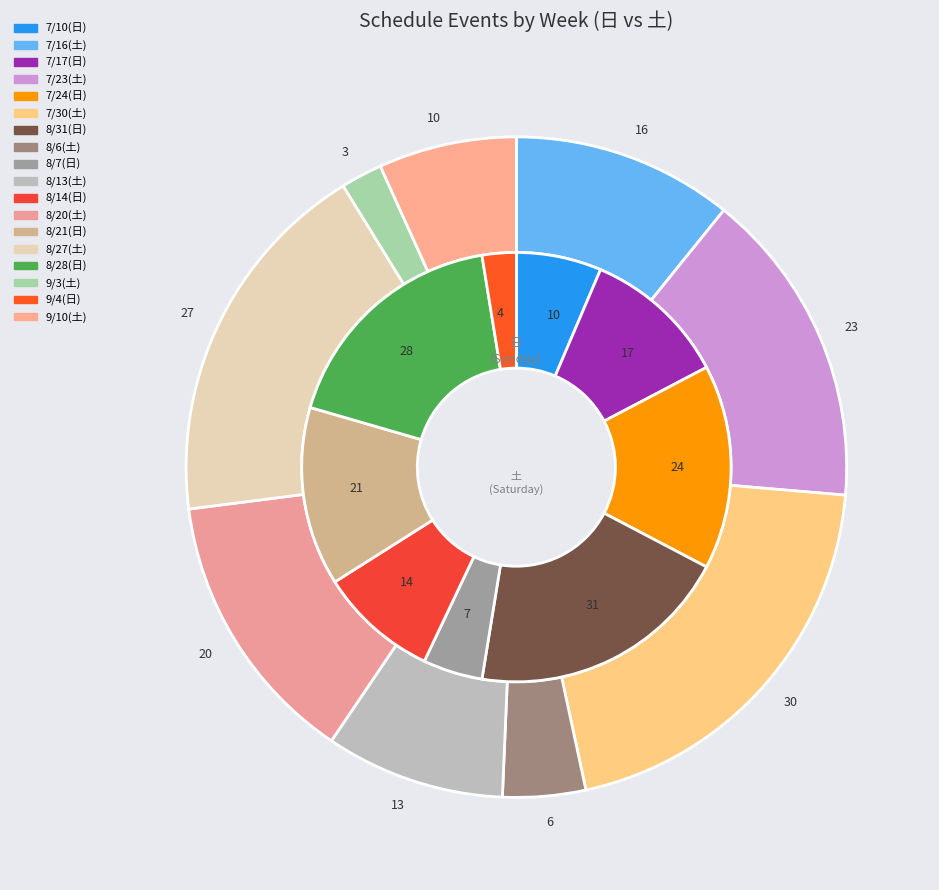

Rank the categories by value from lowest to highest.

9/4(日), 8/7(日), 7/10(日), 8/14(日), 7/17(日), 8/21(日), 7/24(日), 8/28(日), 8/31(日)